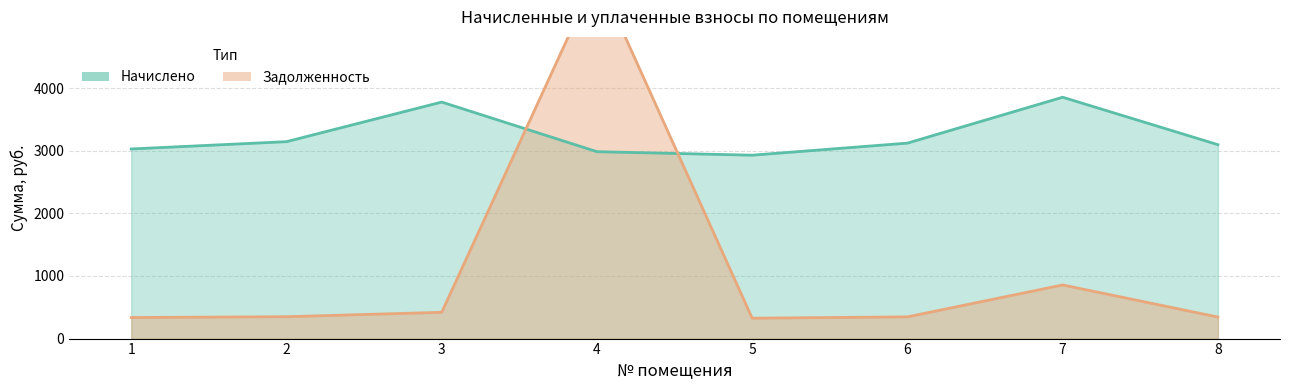

What is the value of the Задолженность point at the 5th from the left?

325.4